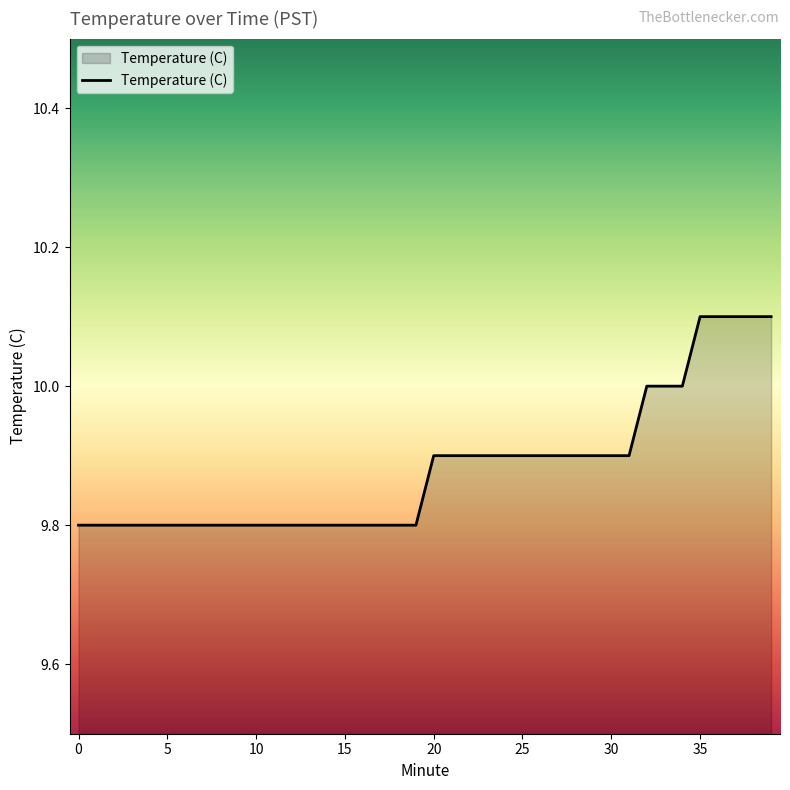

What is the minimum value shown in the chart?

9.8